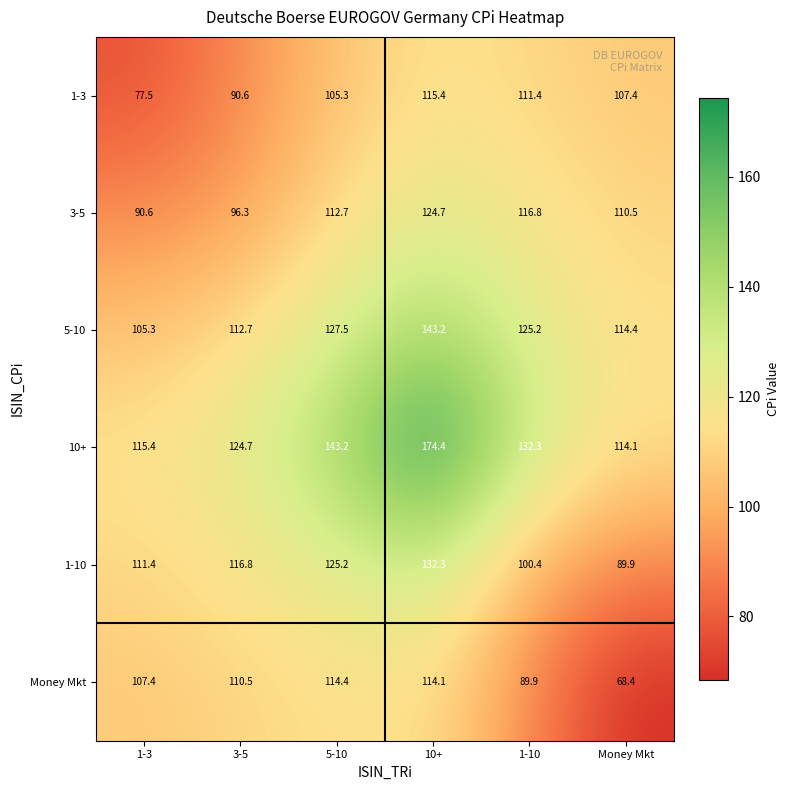

Which series has the largest total across all categories?

10+